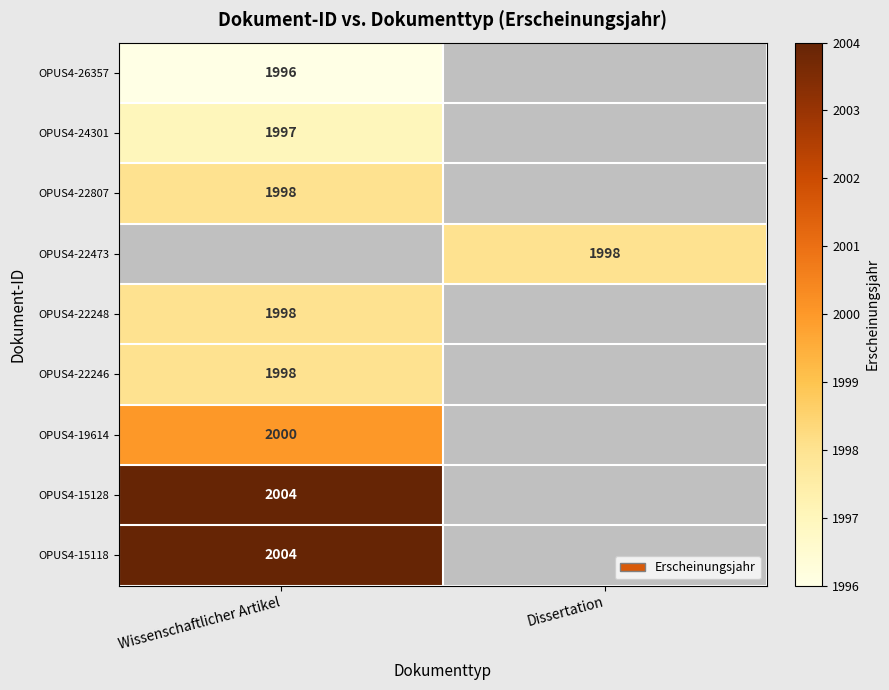

Is the value of OPUS4-19614 at Wissenschaftlicher Artikel greater than the value of OPUS4-15128 at Wissenschaftlicher Artikel?

No